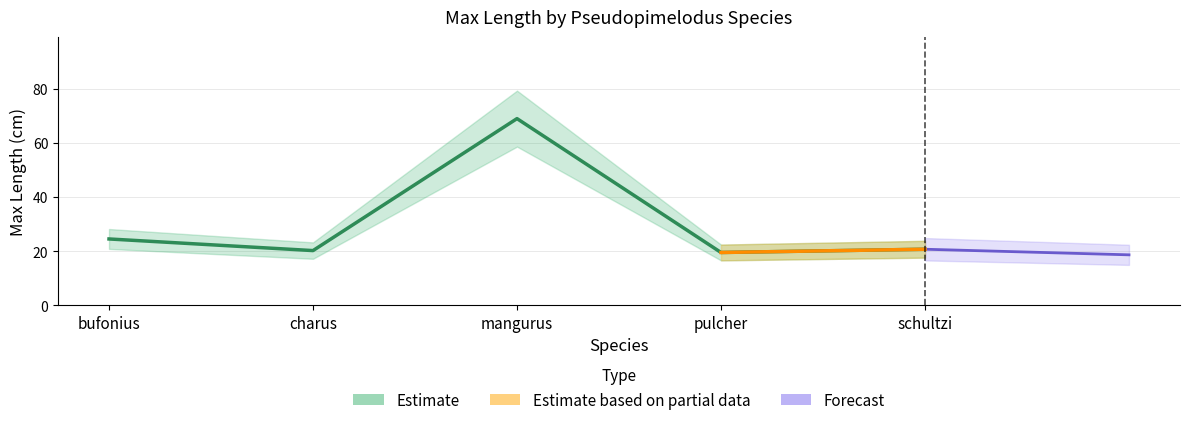

What is the label of the 3rd point from the left?

mangurus